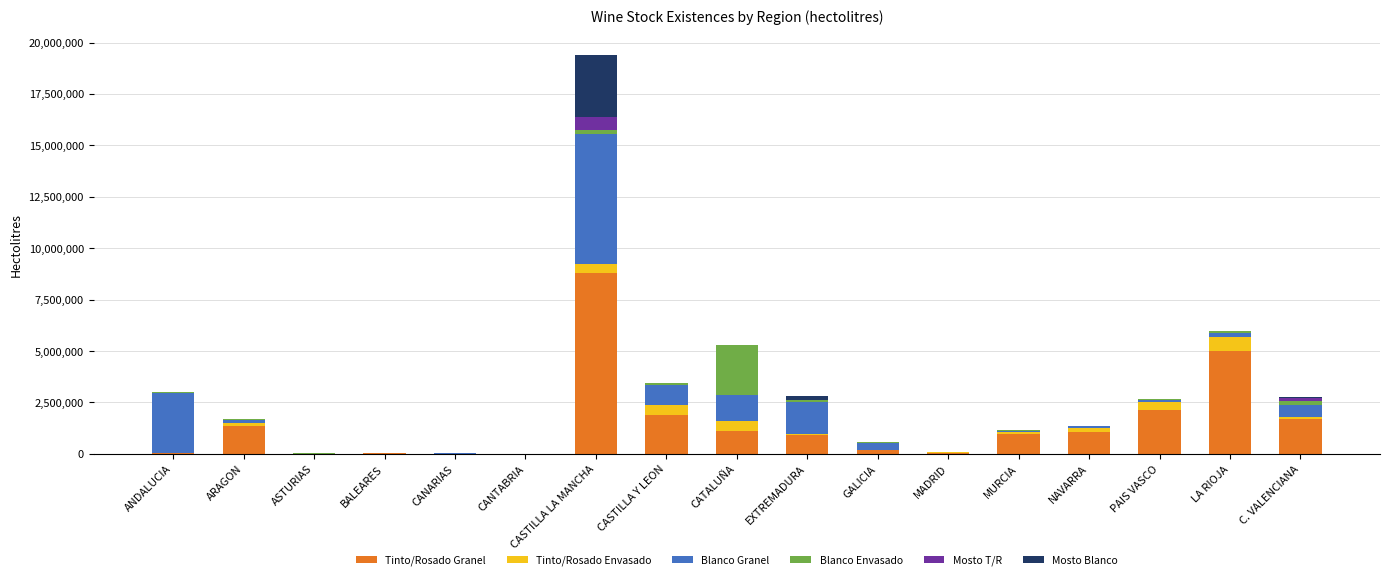

What is the maximum value for Tinto/Rosado Granel?

8805600